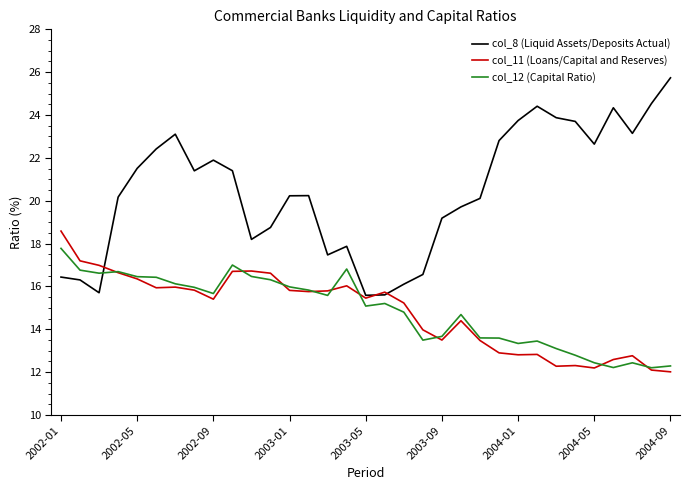

List the series in order of their peak value, highest first.

col_8 (Liquid Assets/Deposits Actual), col_11 (Loans/Capital and Reserves), col_12 (Capital Ratio)